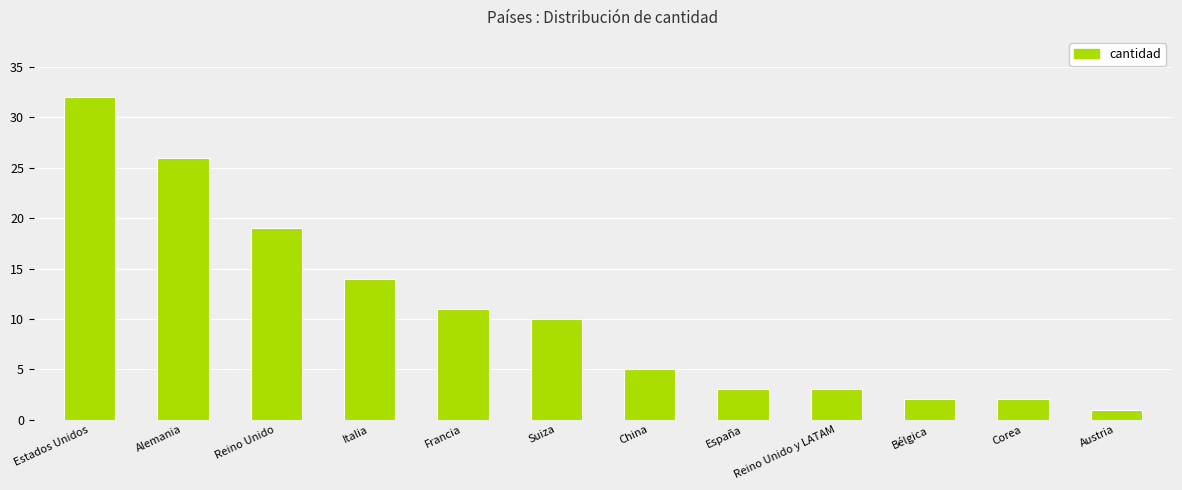

What is the smallest value displayed?

1